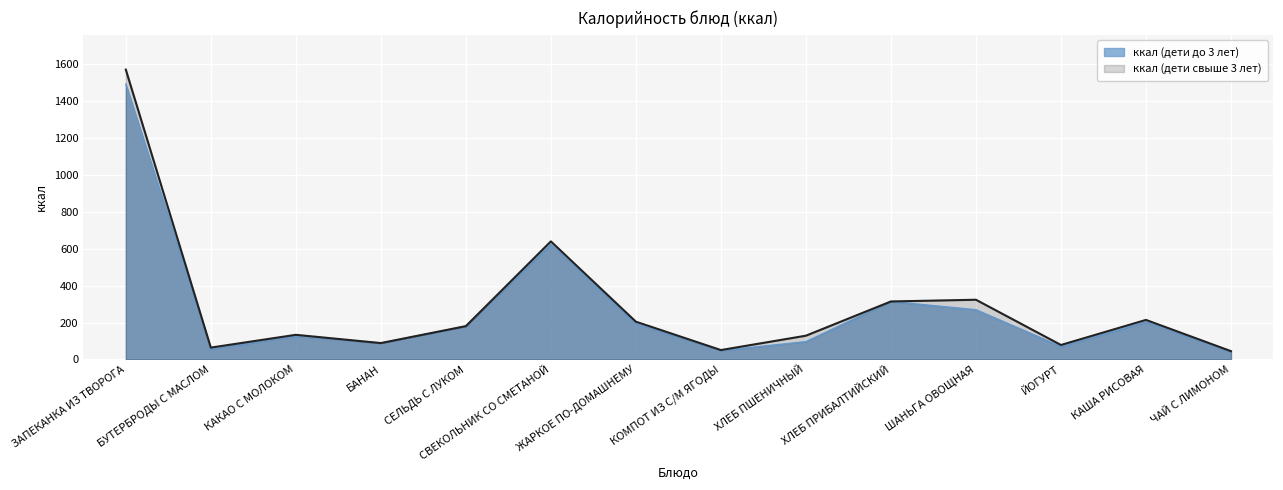

Where is the first local maximum for ккал (дети до 3 лет)?

КАКАО С МОЛОКОМ